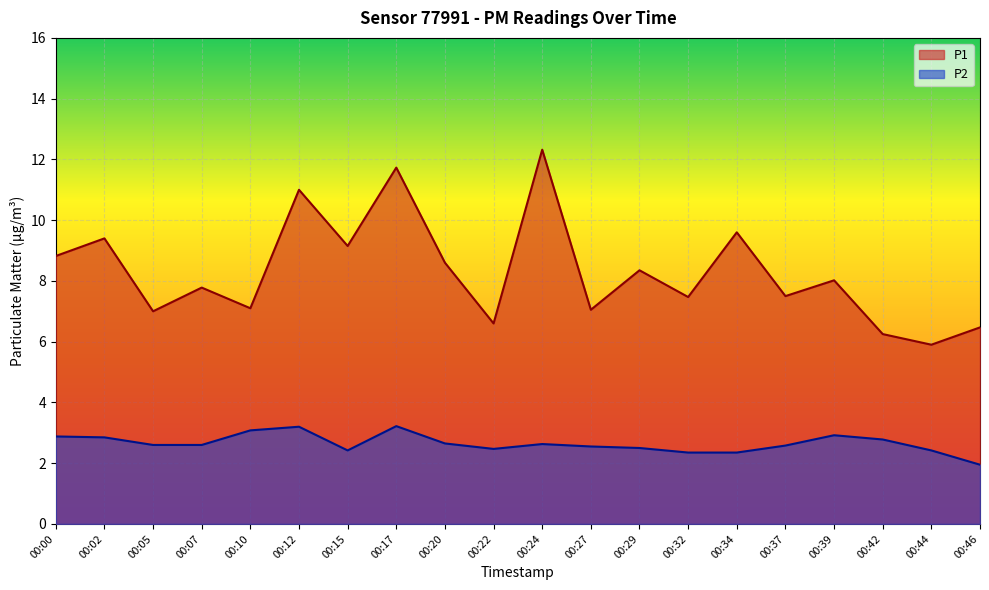

What is the value of the P1 point at the 4th from the left?

7.8